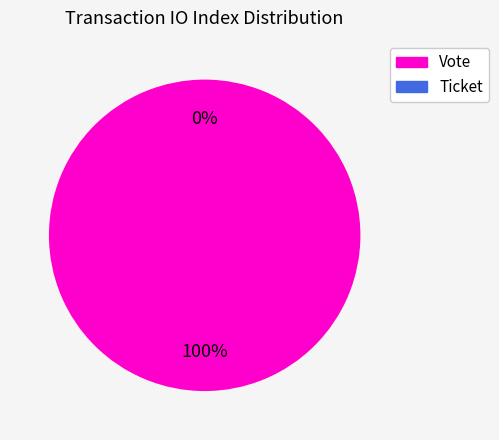

Does Ticket account for over 50% of the chart?

No